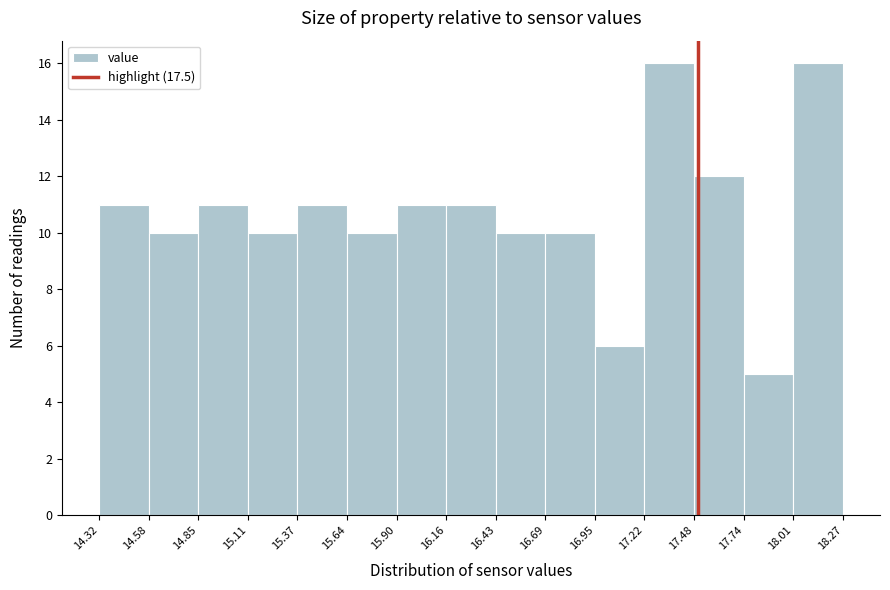

Reading left to right, list every bar in this chart as the range it spans on the x-axis followed by its height. The values are not printed on the chart, so give them approximately, as read against the axis.

14.32 to 14.58: 11
14.58 to 14.85: 10
14.85 to 15.11: 11
15.11 to 15.37: 10
15.37 to 15.64: 11
15.64 to 15.90: 10
15.90 to 16.16: 11
16.16 to 16.43: 11
16.43 to 16.69: 10
16.69 to 16.95: 10
16.95 to 17.22: 6
17.22 to 17.48: 16
17.48 to 17.74: 12
17.74 to 18.01: 5
18.01 to 18.27: 16